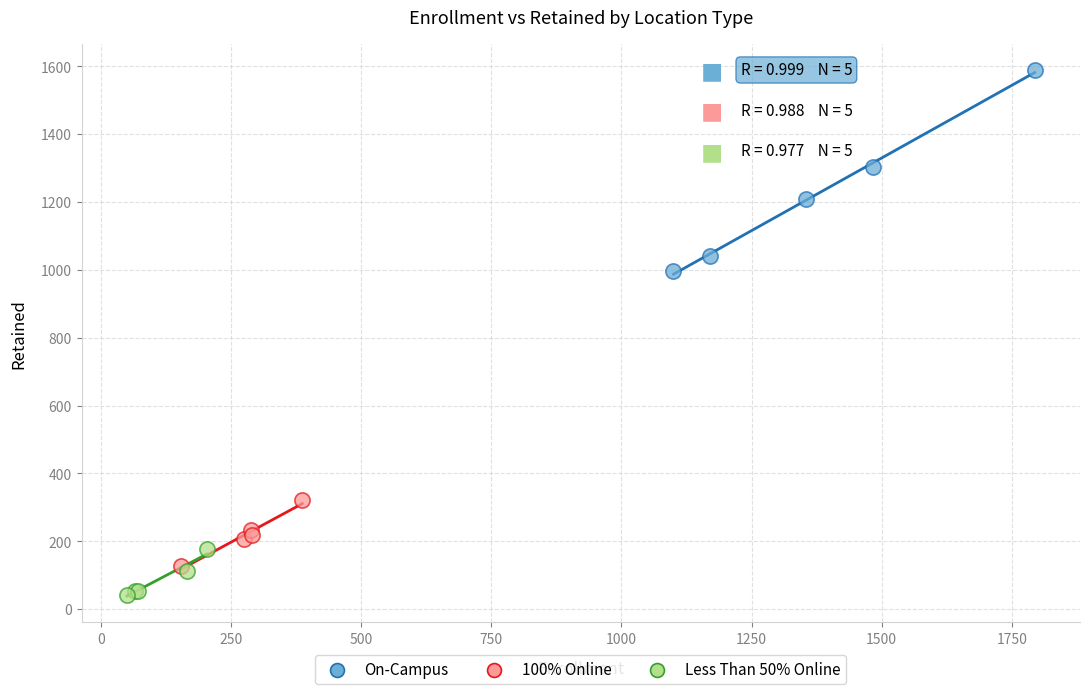

Which series has the largest Y range (max minus min)?

On-Campus